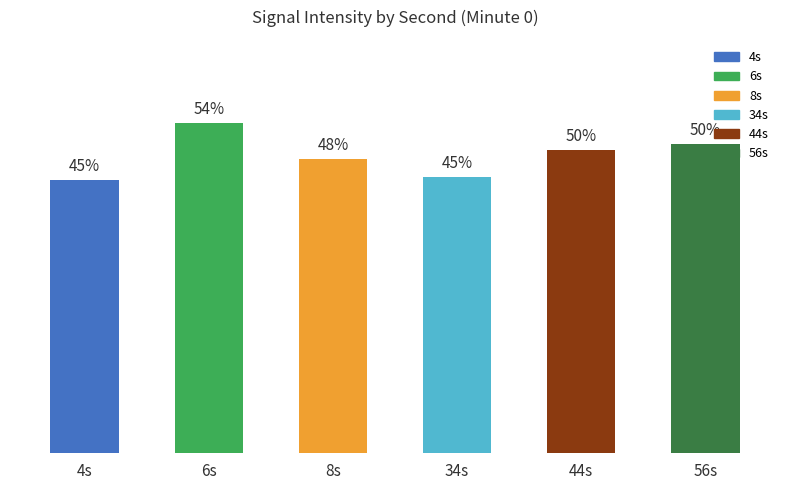

At which label does the data first exceed 49?

6s